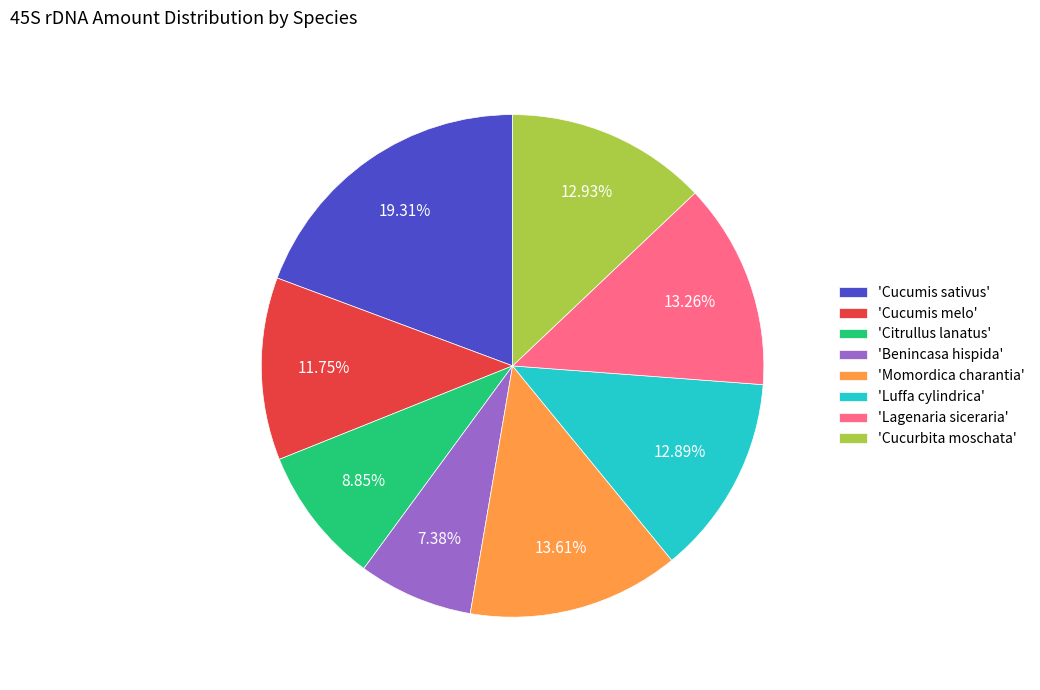

Which slice is the largest?

'Cucumis sativus'